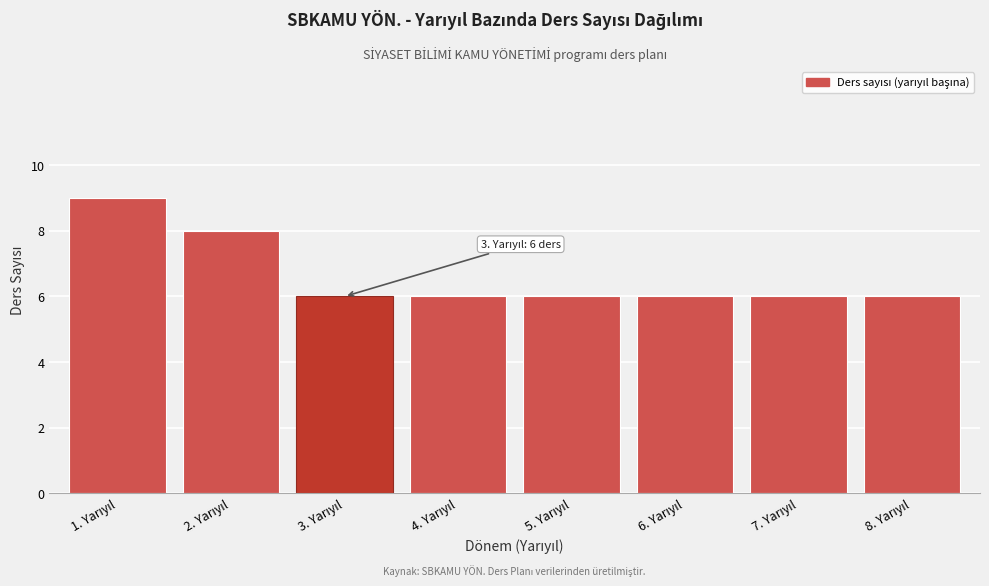

Reading left to right, list all the values displayed in this chart.

9	8	6	6	6	6	6	6